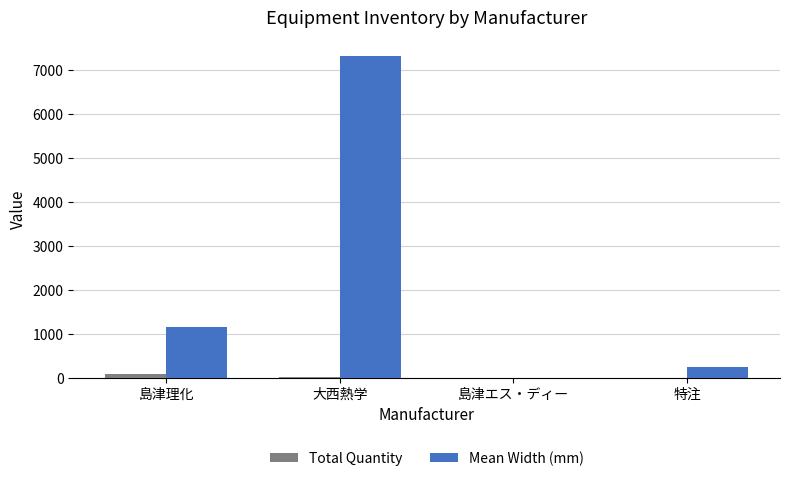

Between 大西熱学 and 特注, which series saw the biggest shift?

Mean Width (mm)